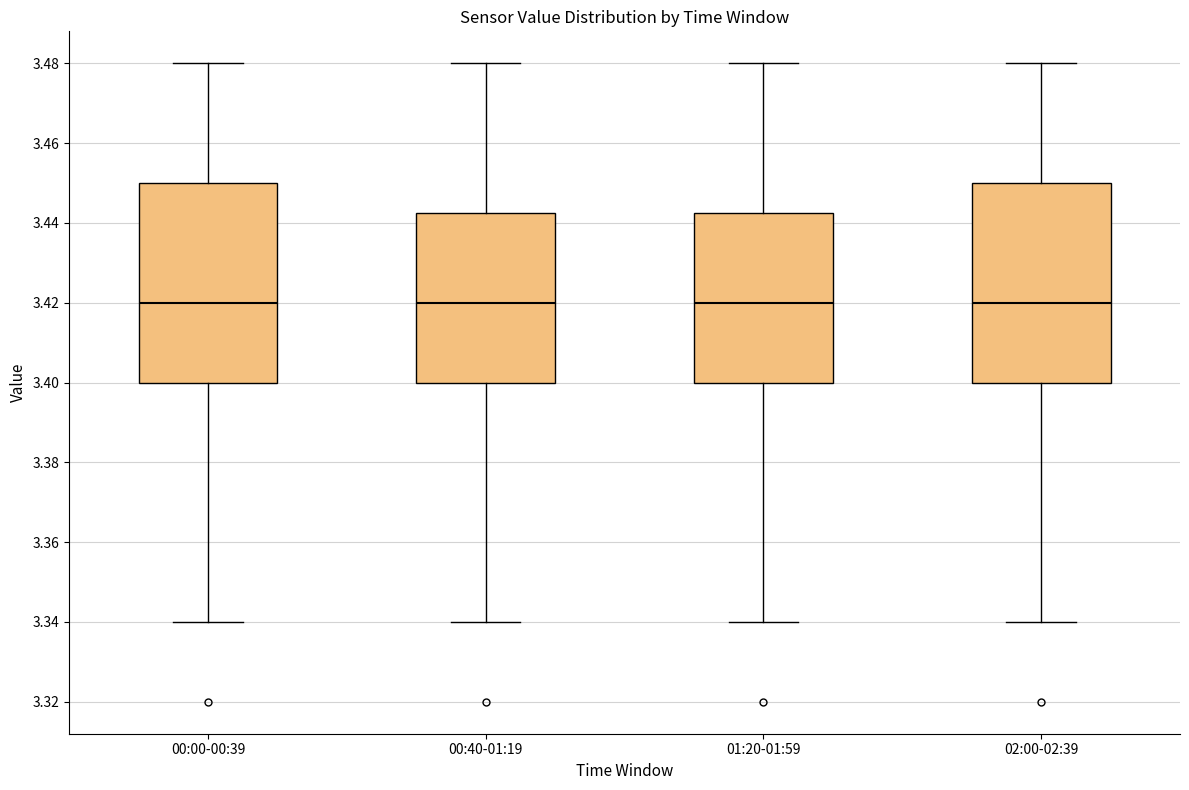

Reading left to right, transcribe this box plot: for each box, give where its median line is, the range the box spans, and where its two whiskers end, as read against the y-axis. The values are not printed on the chart, so give them approximately, as read against the axis.

00:00-00:39: median 3.420, box 3.400 to 3.450, whiskers 3.340 to 3.480
00:40-01:19: median 3.420, box 3.400 to 3.442, whiskers 3.340 to 3.480
01:20-01:59: median 3.420, box 3.400 to 3.442, whiskers 3.340 to 3.480
02:00-02:39: median 3.420, box 3.400 to 3.450, whiskers 3.340 to 3.480